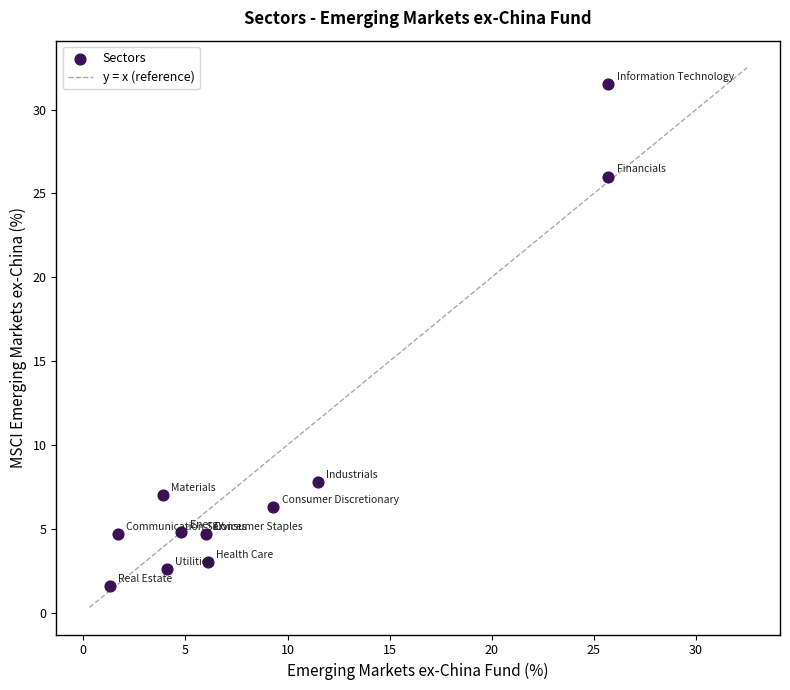

What is the average Y value?

9.1